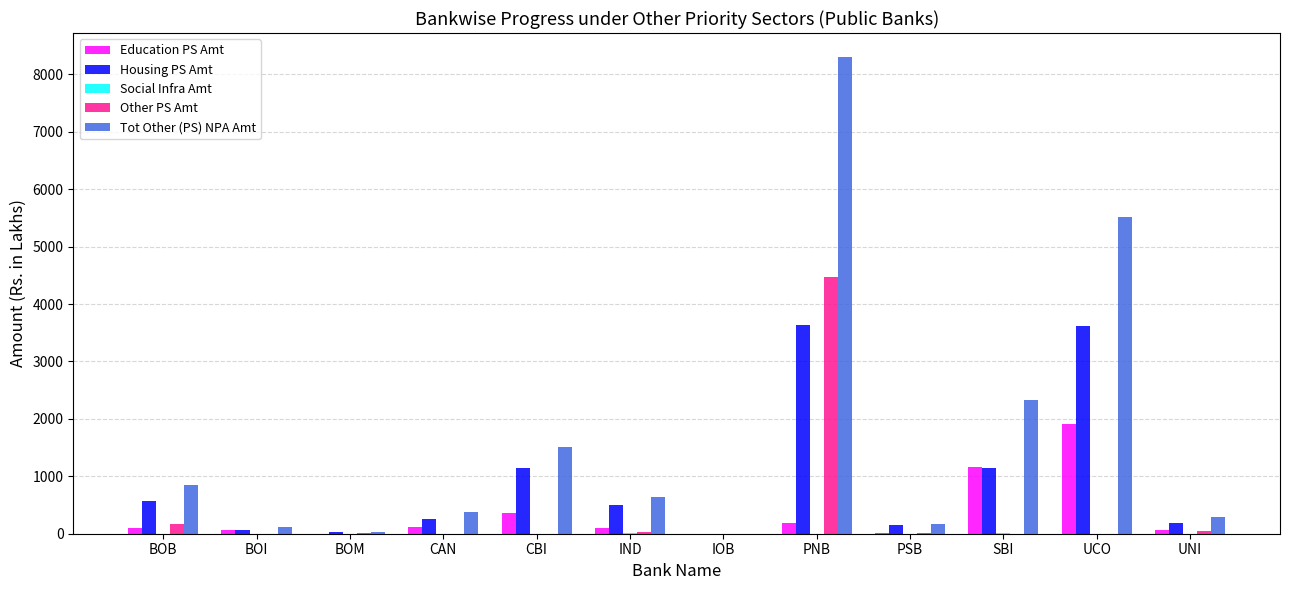

Is the value of Education PS Amt at UNI greater than the value of Other PS Amt at BOI?

Yes